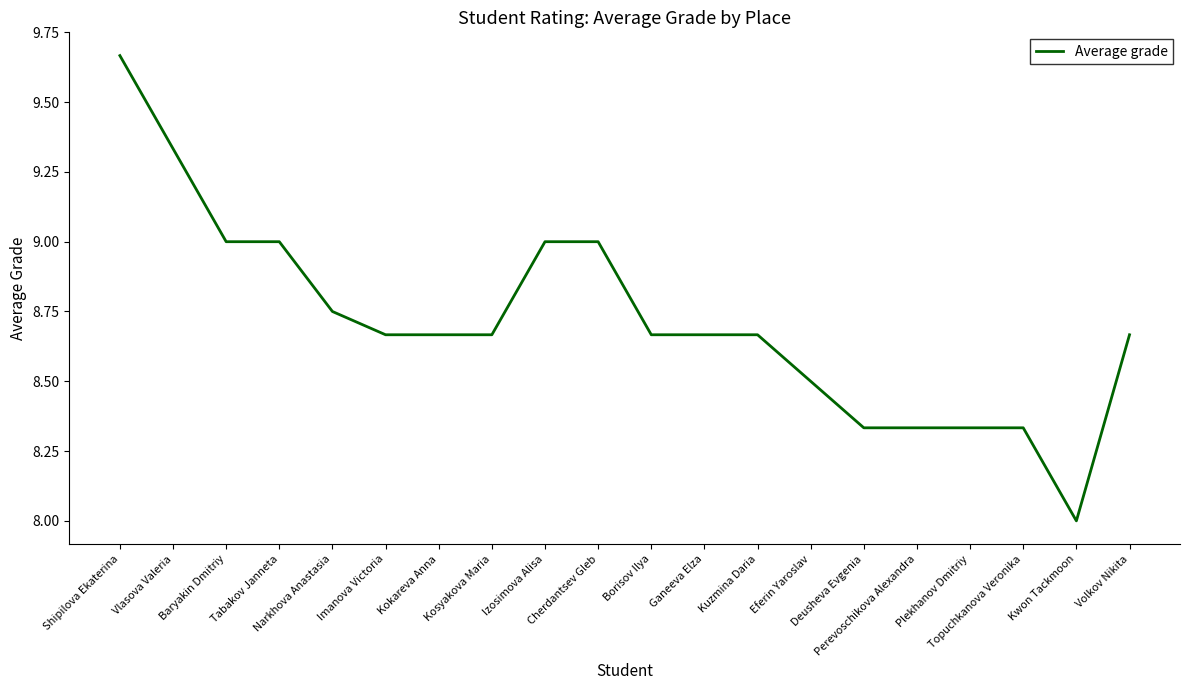

What is the difference between the maximum and minimum values?

1.7